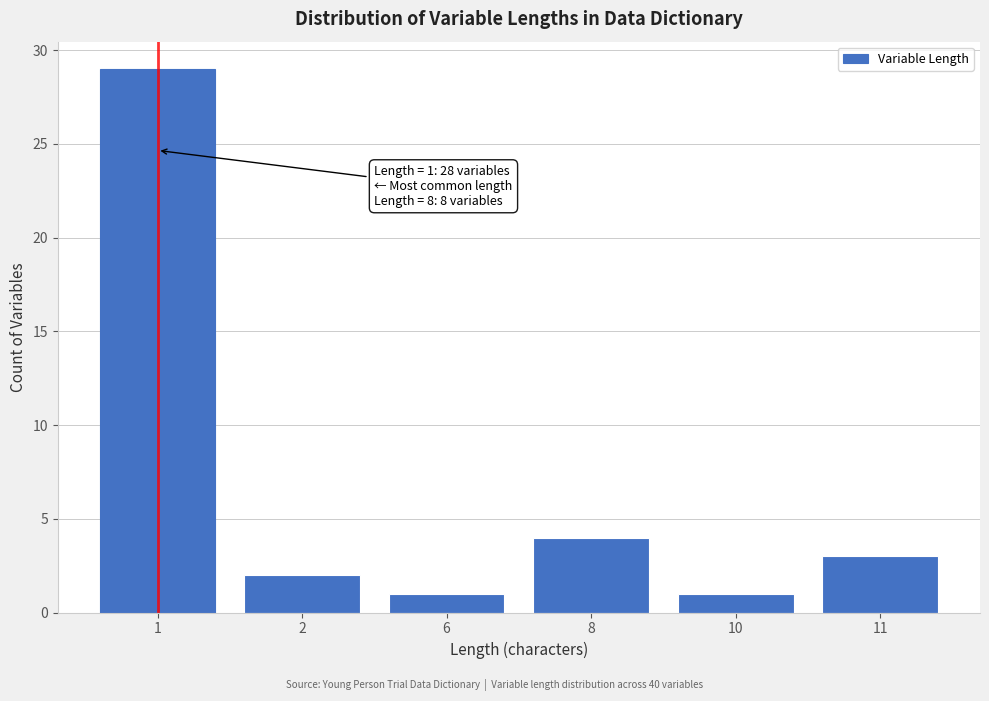

Reading left to right, list all the values displayed in this chart.

29	2	1	4	1	3